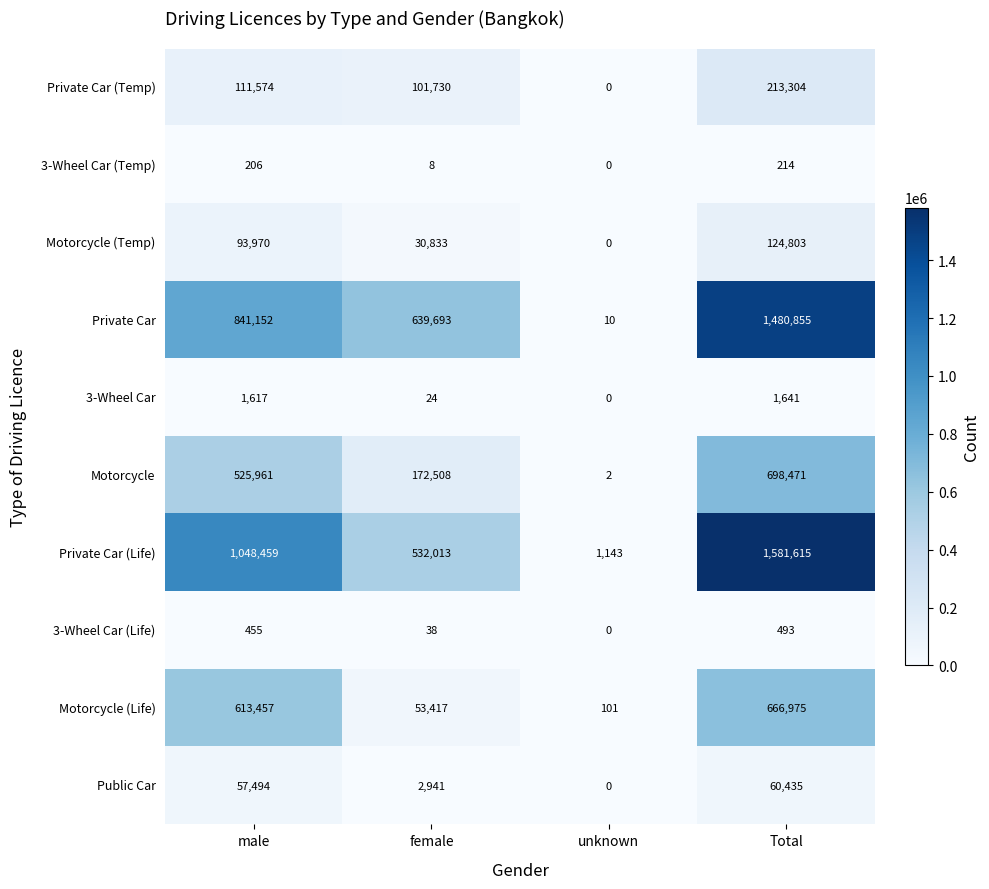

What is the spread (max minus min) of values at unknown?

1143